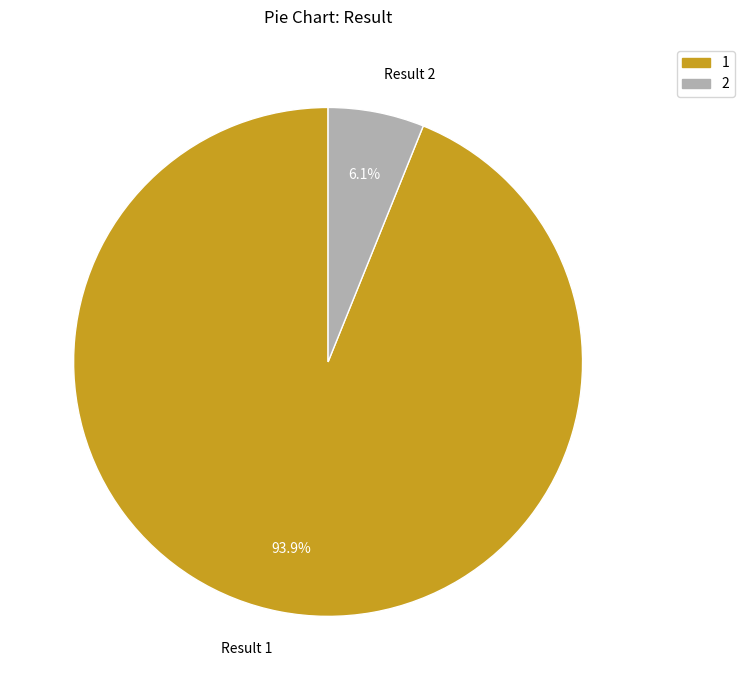

How many slices are in this pie chart?

2